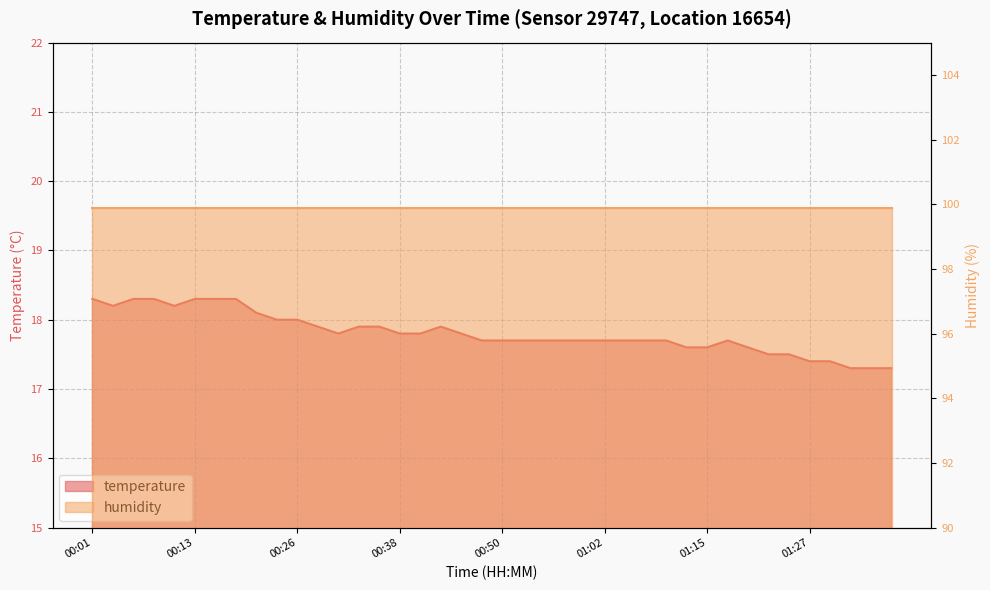

What is the average value?

17.8